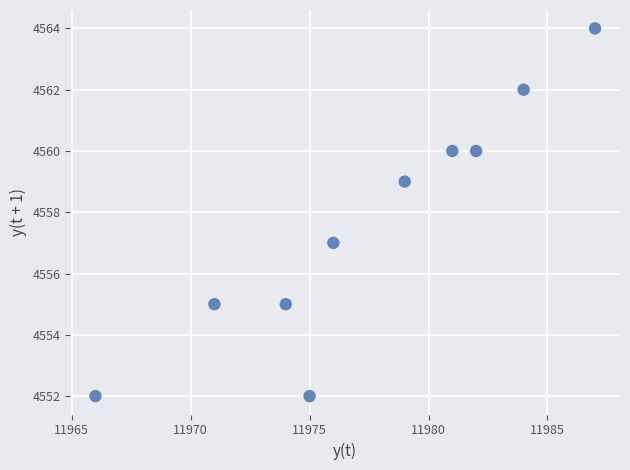

What is the average X value?

11978